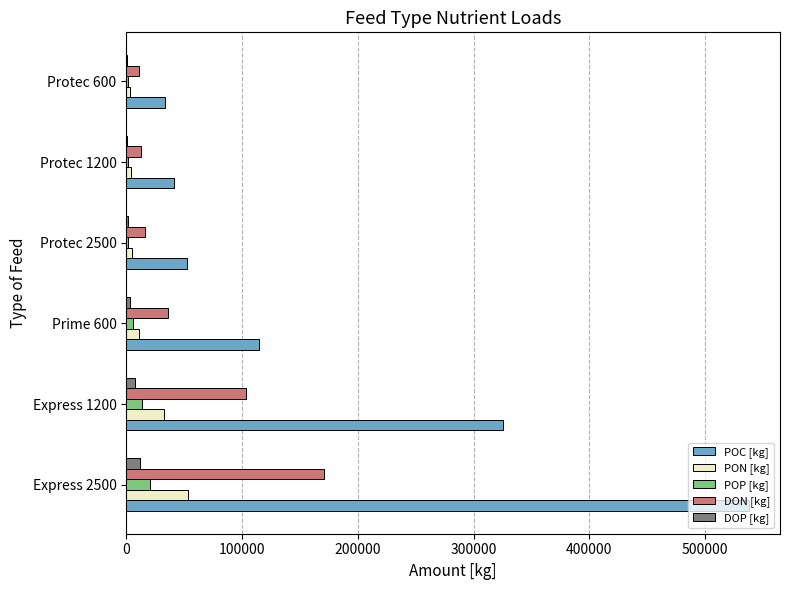

Which series has the largest total across all categories?

POC [kg]